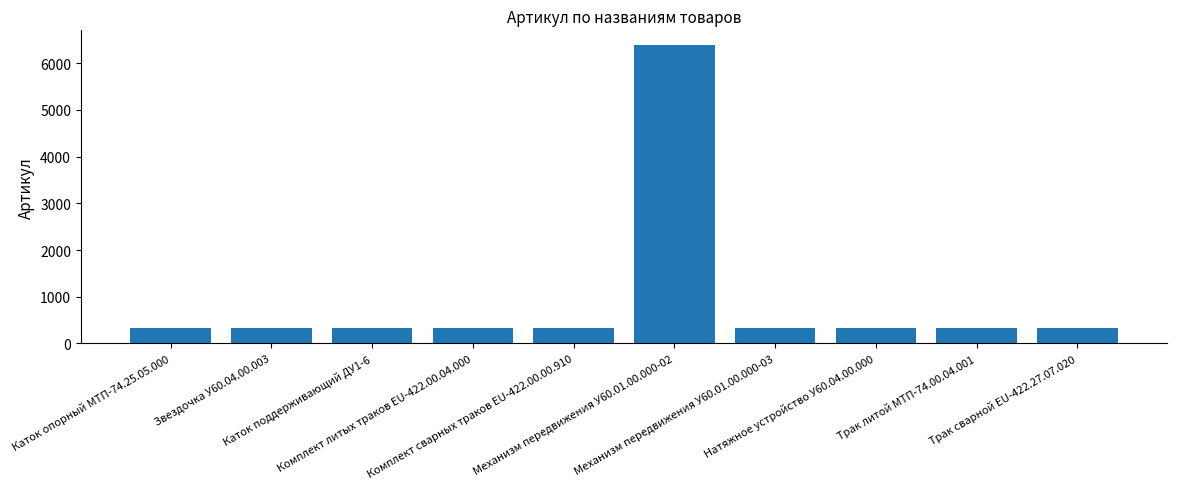

What is the label of the 3rd bar from the right?

Натяжное устройство У60.04.00.000